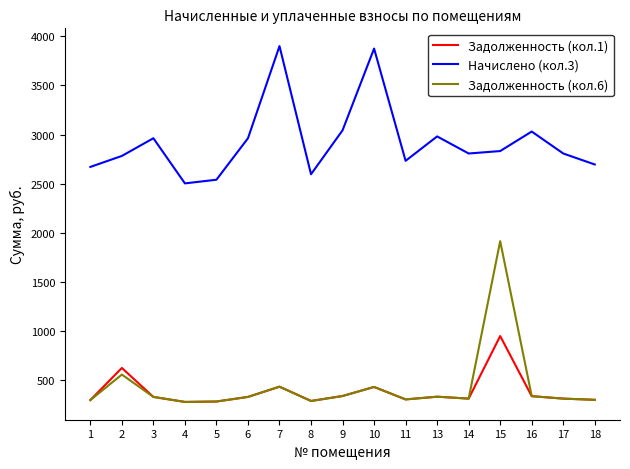

At which label is Задолженность (кол.6) closest to 1096?

2